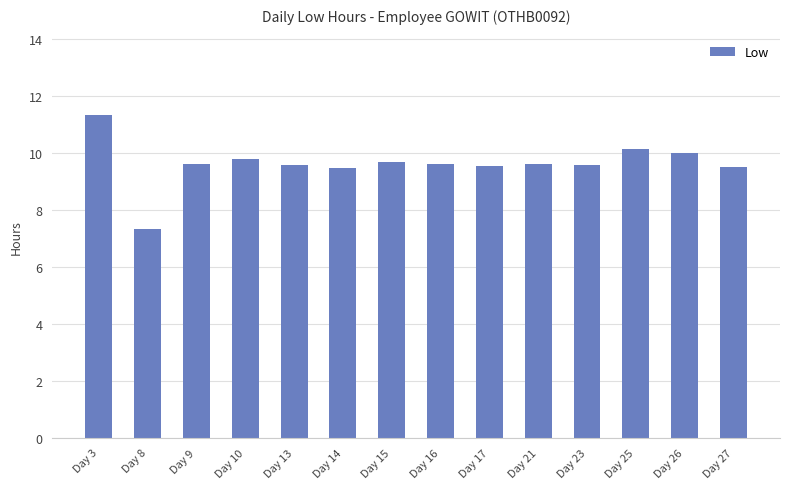

At which category does the chart reach its minimum across all series?

Day 8